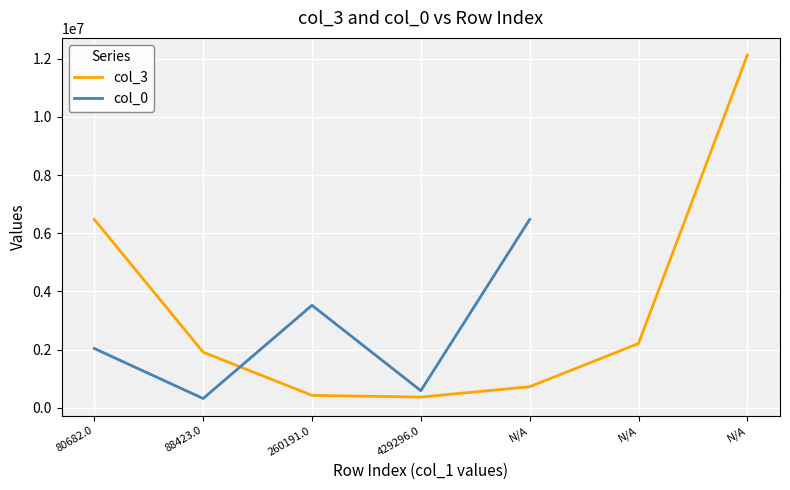

Rank the series by their maximum value, from highest to lowest.

col_3, col_0